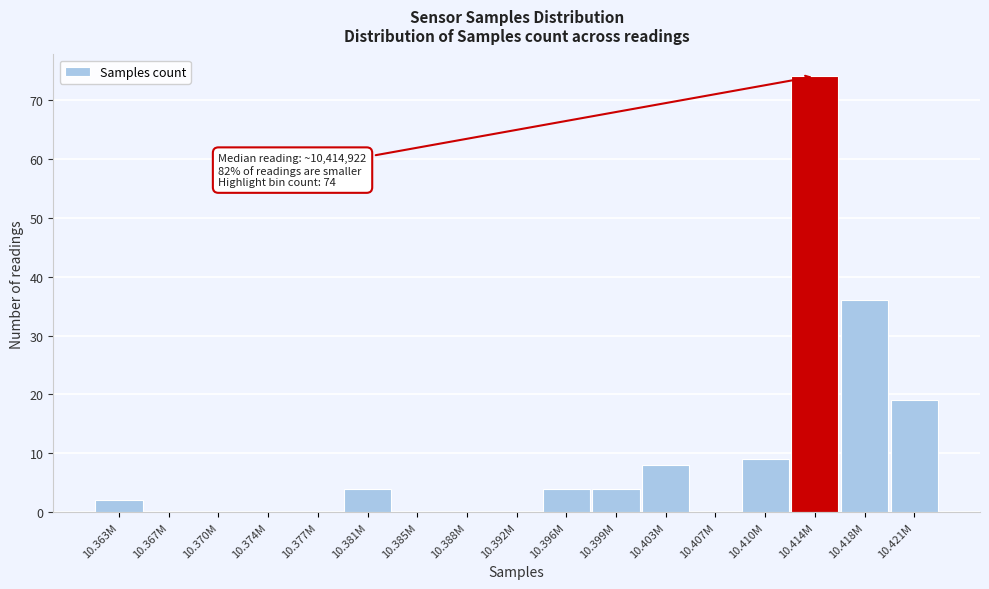

Reading left to right, transcribe all the data shown in this chart.

10.363M=2	10.367M=0	10.370M=0	10.374M=0	10.377M=0	10.381M=4	10.385M=0	10.388M=0	10.392M=0	10.396M=4	10.399M=4	10.403M=8	10.407M=0	10.410M=9	10.414M=74	10.418M=36	10.421M=19